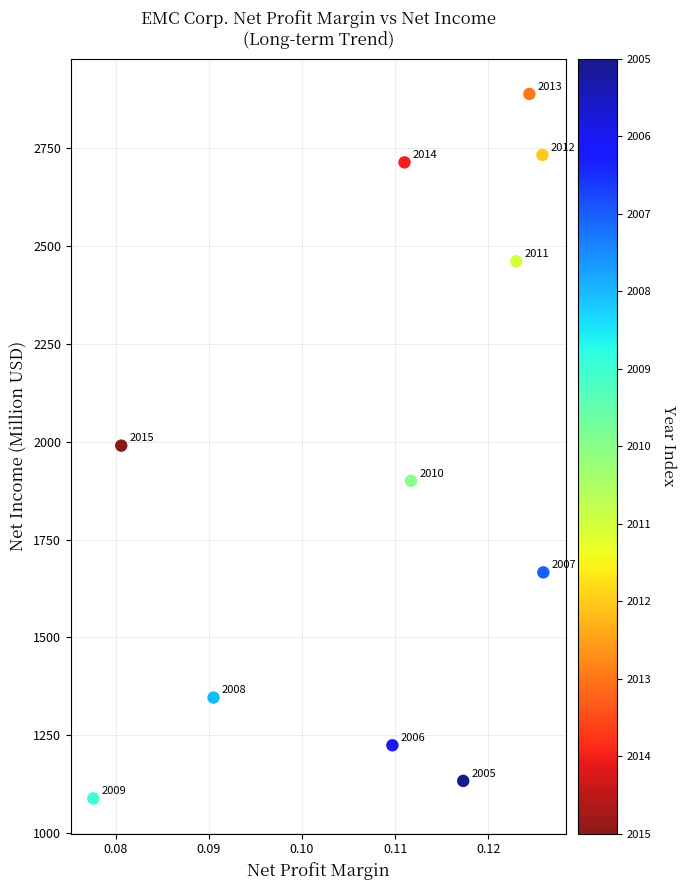

What Y value in the scatter plot is closest to 1988?

1990